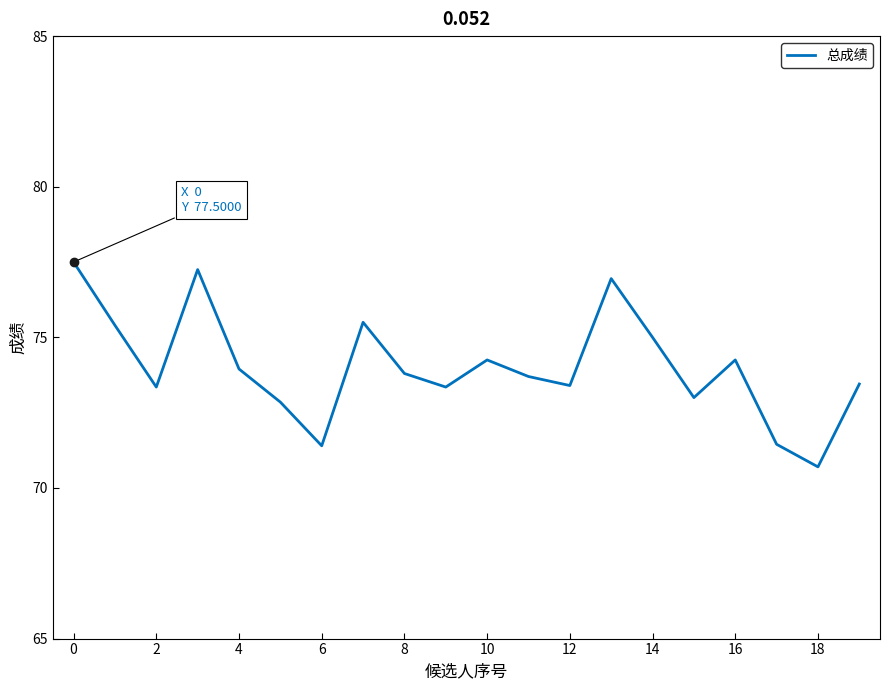

What is the maximum value shown in the chart?

77.5